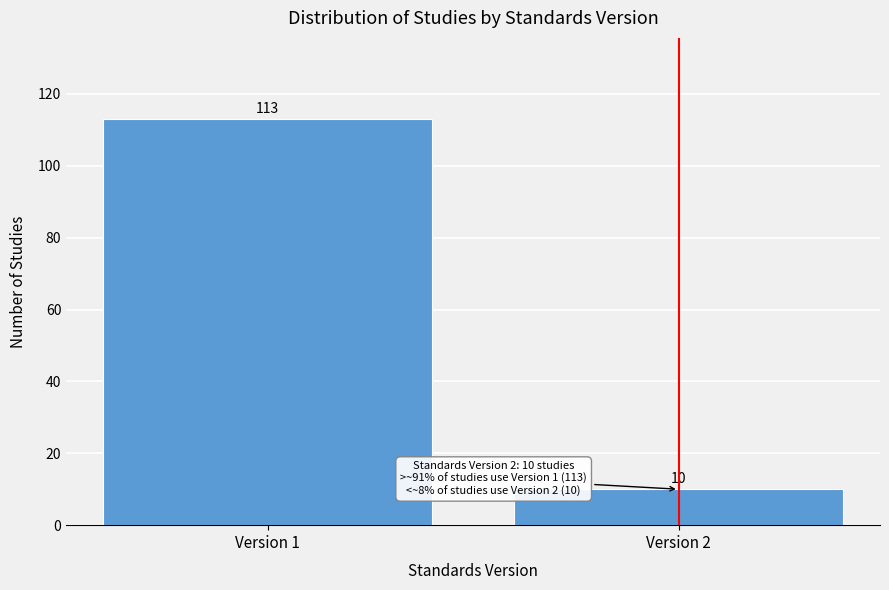

Reading left to right, what are all the values shown in this chart?

Version 1=113	Version 2=10